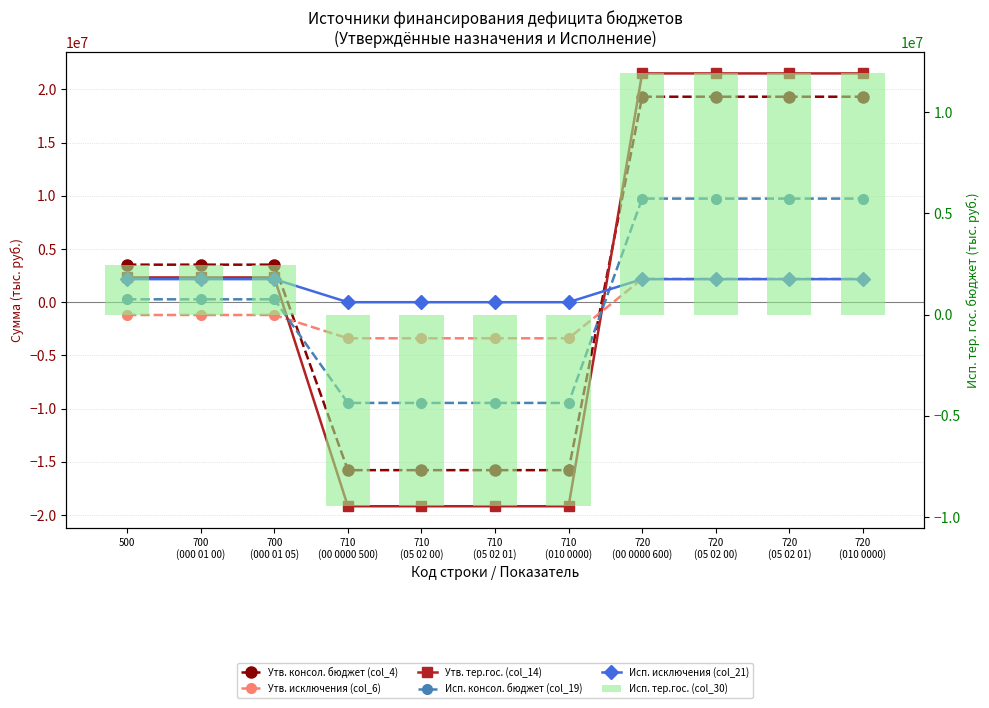

What is the difference between the maximum and second lowest values in the Утв. исключения (col_6) series?

5581498.9